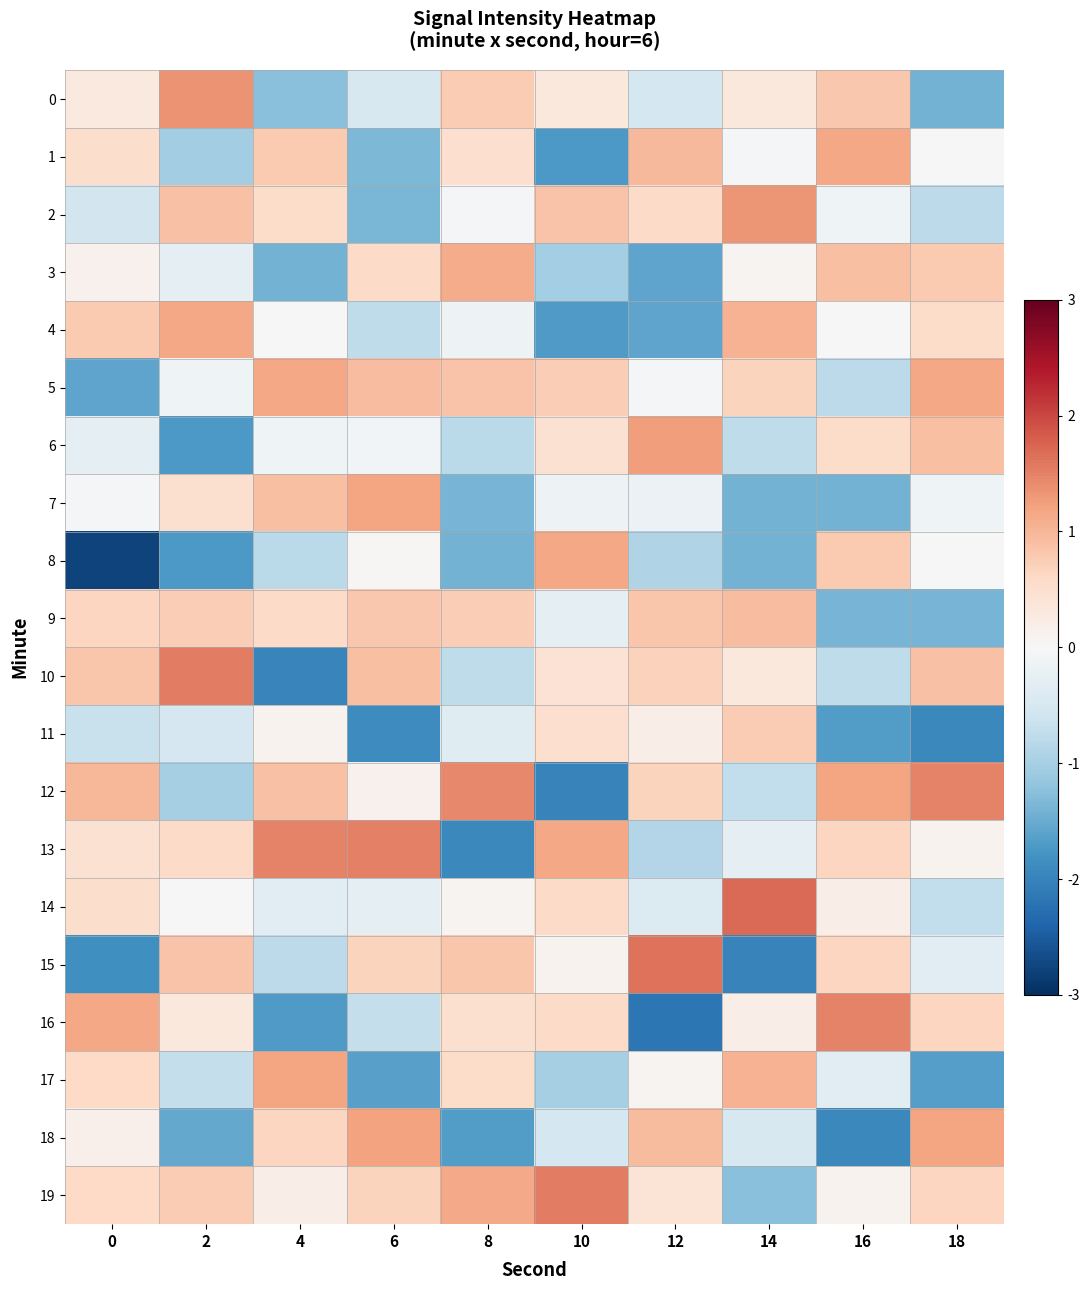

What is the smallest value displayed?

-2.8